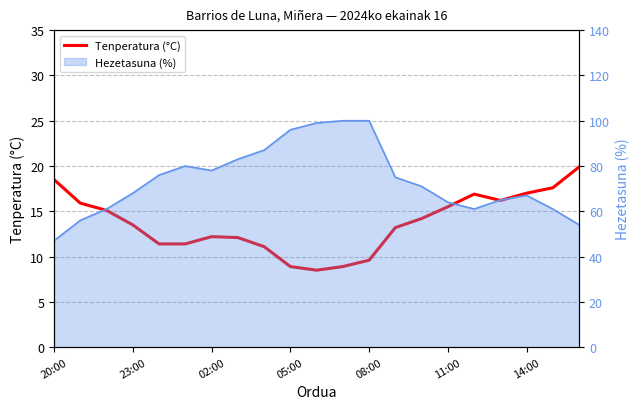

What is the difference between the values at 13 and 8?

2.1